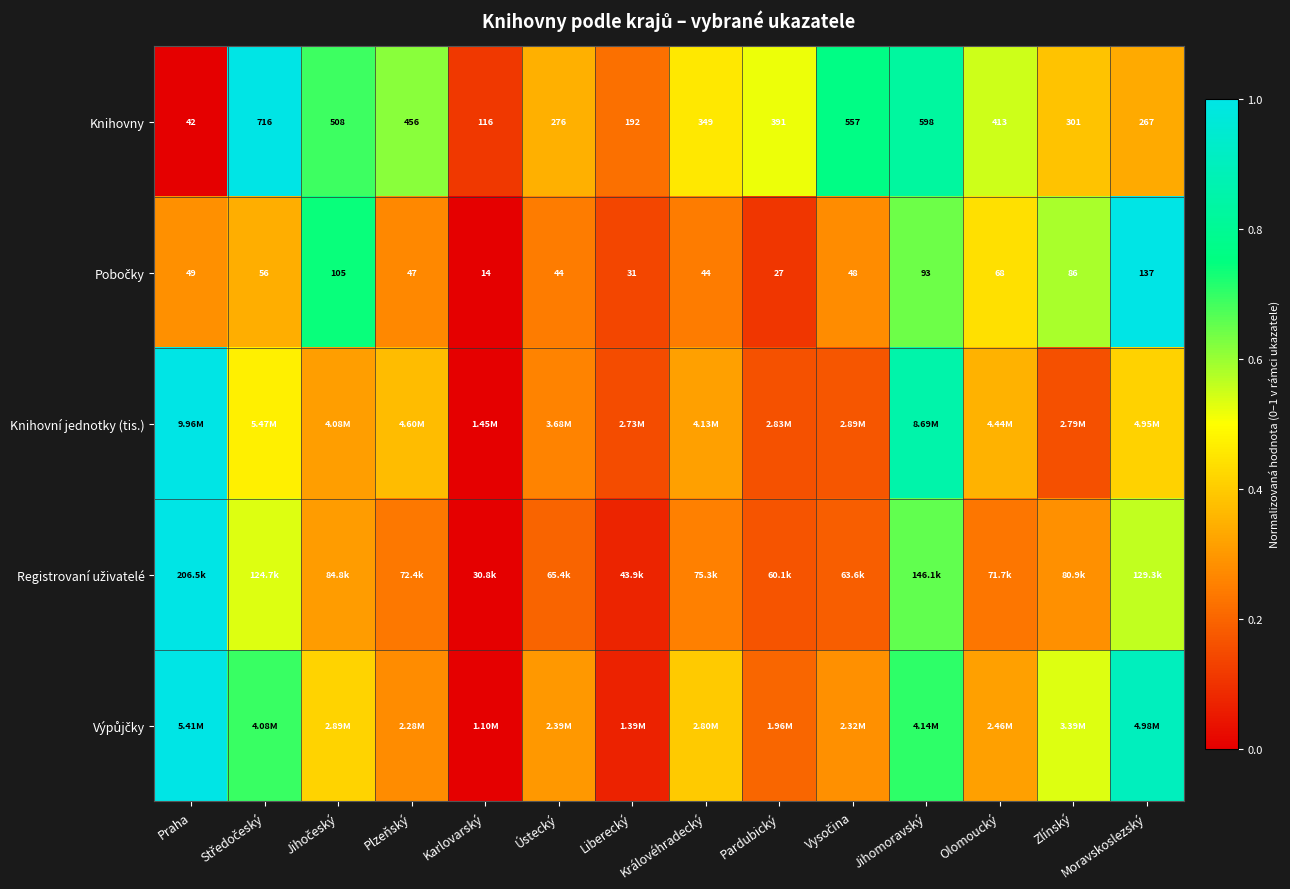

Which has a higher value, Ústecký or Plzeňský?

Plzeňský